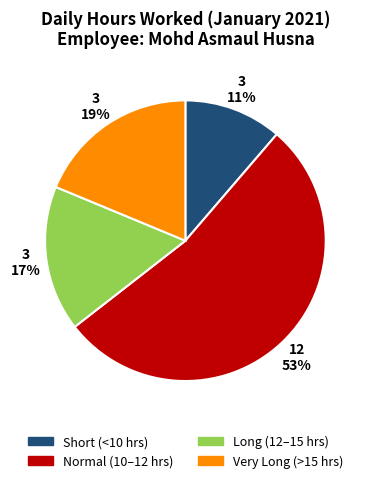

Is there a majority slice in this chart?

Yes